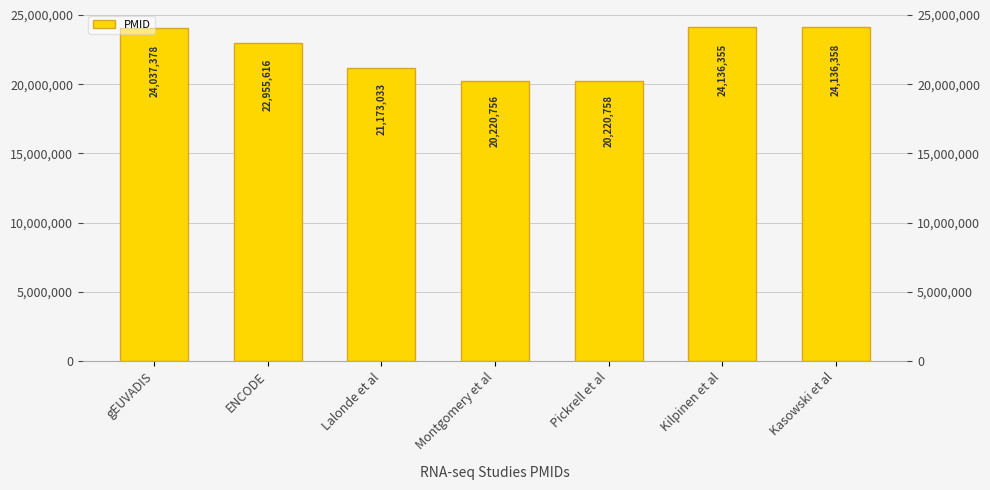

Which category has the highest value across all series?

Kasowski et al